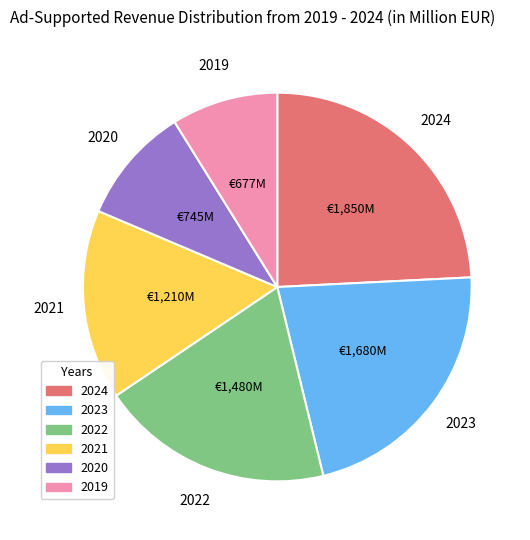

Is there any slice that represents more than half of the pie?

No